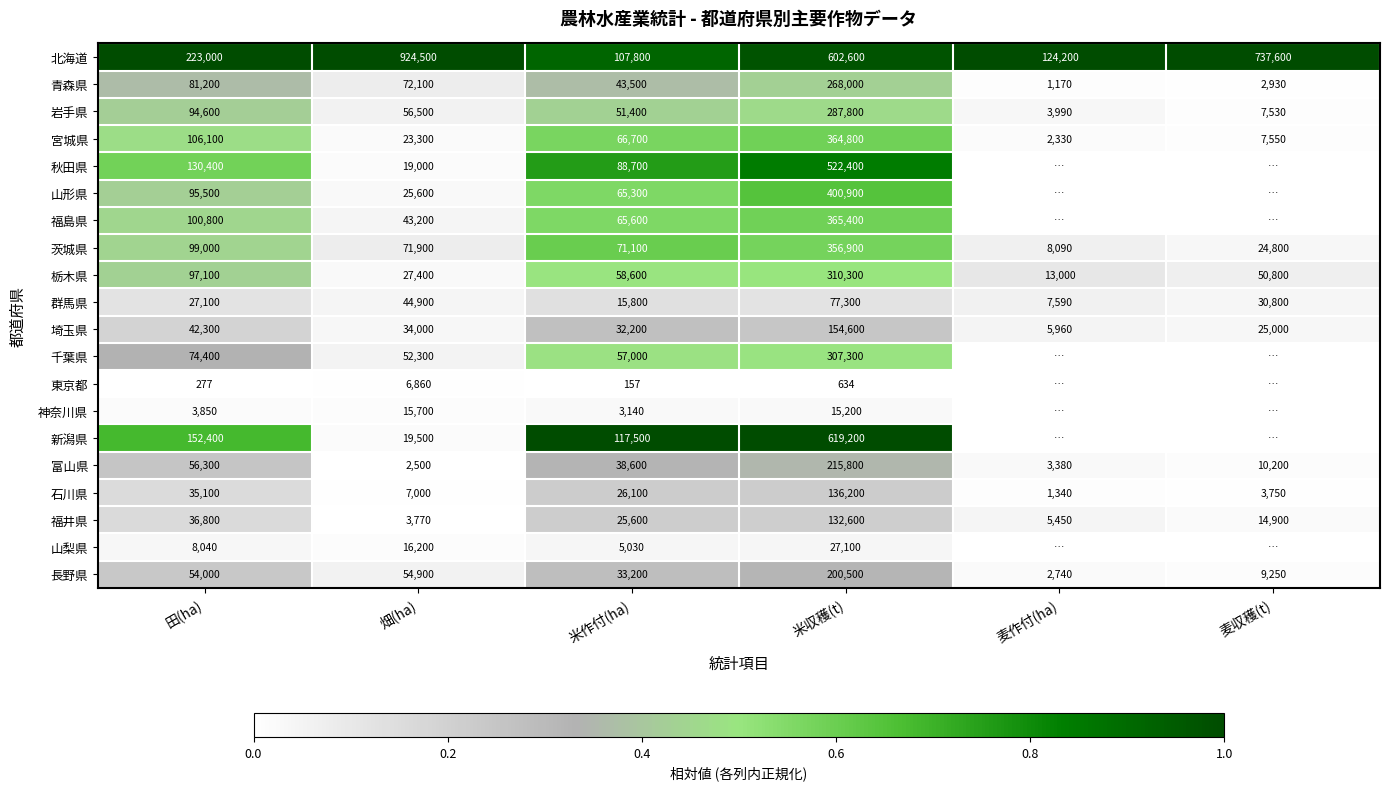

Rank the series at 米作付(ha) from highest to lowest value.

新潟県, 北海道, 秋田県, 茨城県, 宮城県, 福島県, 山形県, 栃木県, 千葉県, 岩手県, 青森県, 富山県, 長野県, 埼玉県, 石川県, 福井県, 群馬県, 山梨県, 神奈川県, 東京都